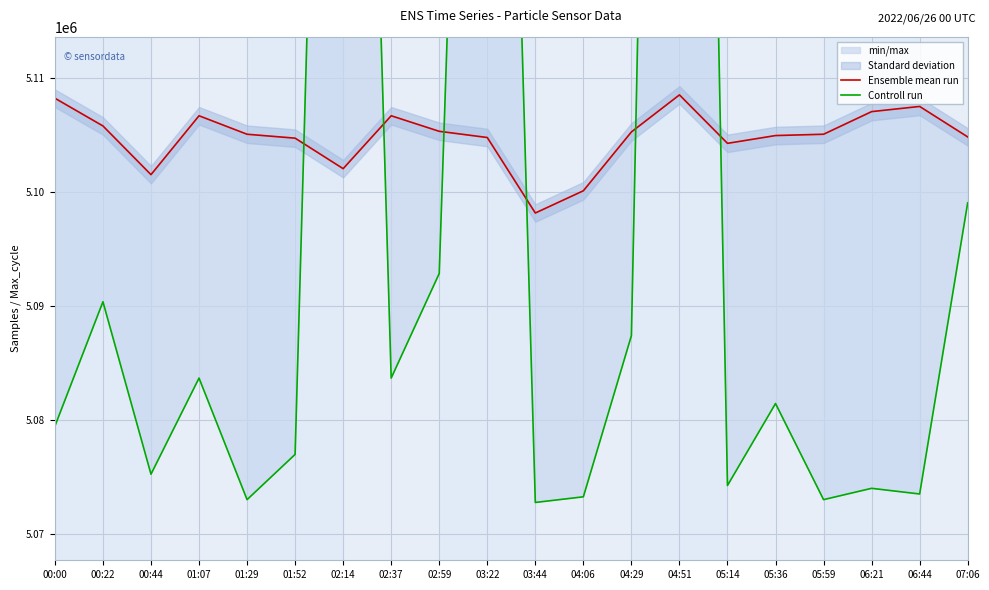

How many values in the Controll run series exceed 5081417?

10